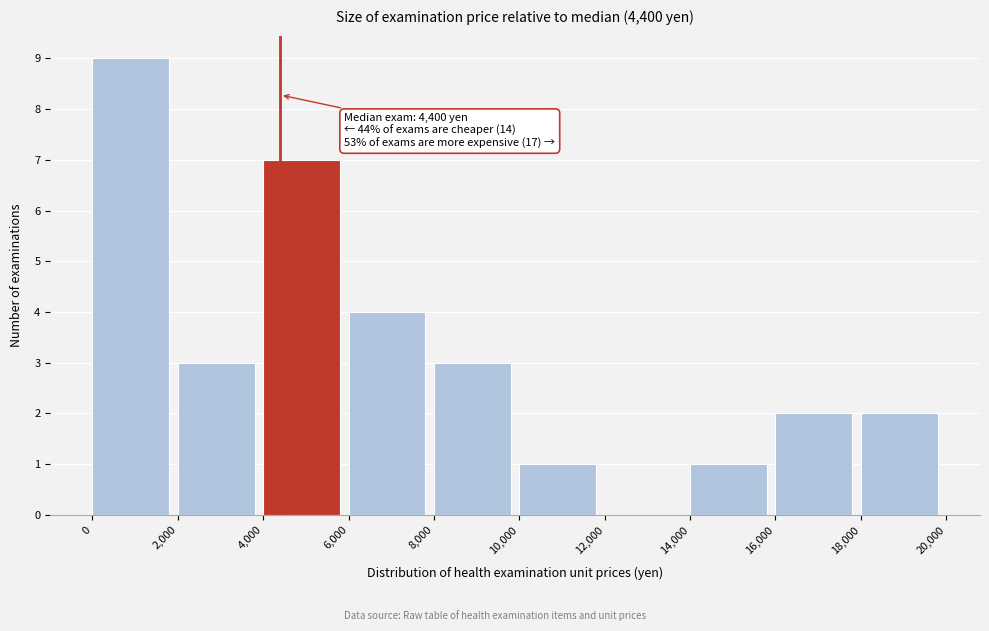

Over which range of the x-axis is the bar tallest?

0 to 2,000